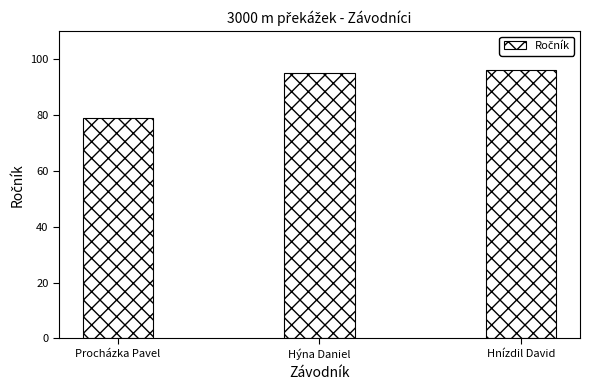

List the labels in order of value, largest first.

Hnízdil David, Hýna Daniel, Procházka Pavel